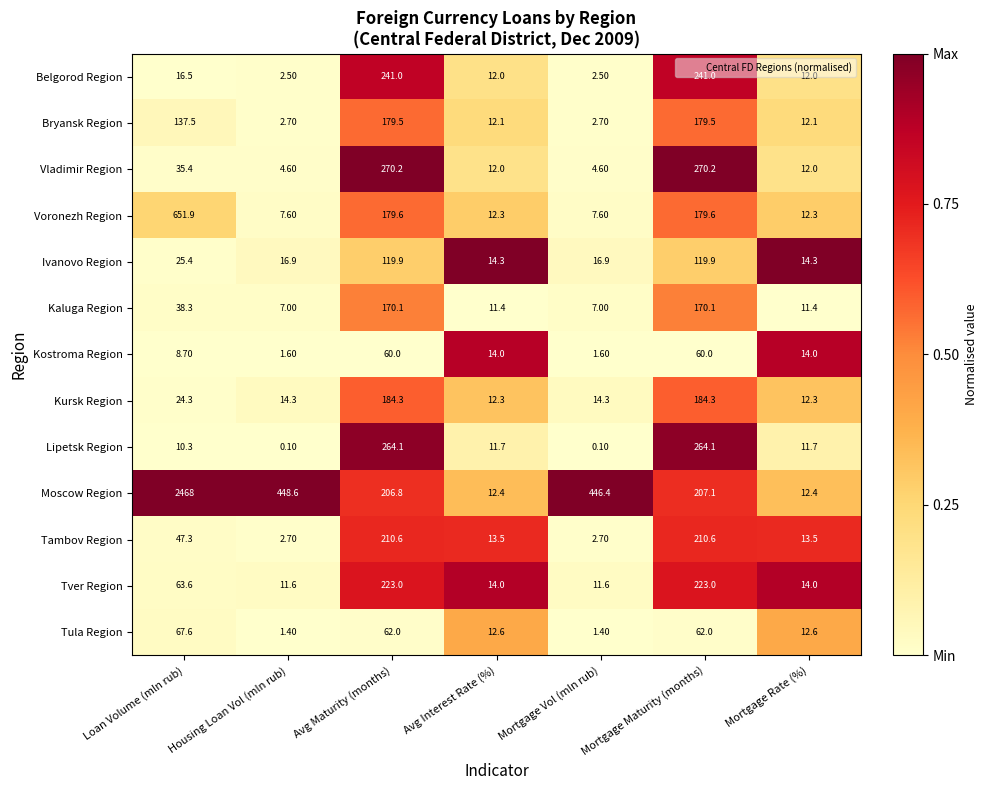

List the series in order of their peak value, lowest first.

Kostroma Region, Tula Region, Ivanovo Region, Kaluga Region, Bryansk Region, Kursk Region, Tambov Region, Tver Region, Belgorod Region, Lipetsk Region, Vladimir Region, Voronezh Region, Moscow Region